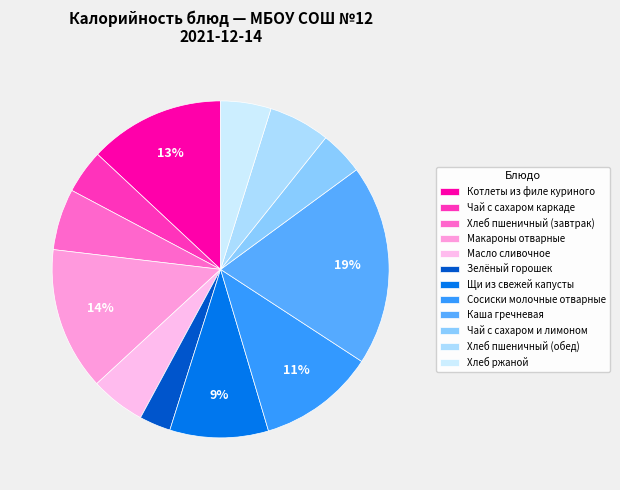

To the nearest percent, what is the difference between the Каша гречневая and Хлеб ржаной slice percentages?

14%